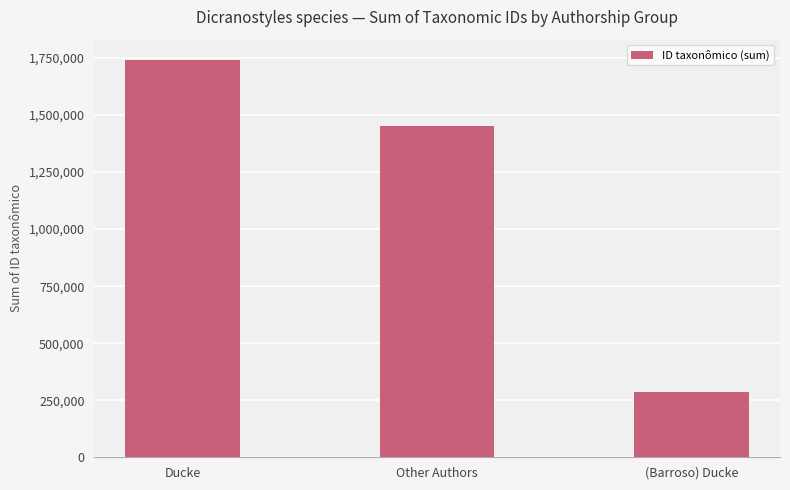

What is the approximate value at Other Authors?

1454064